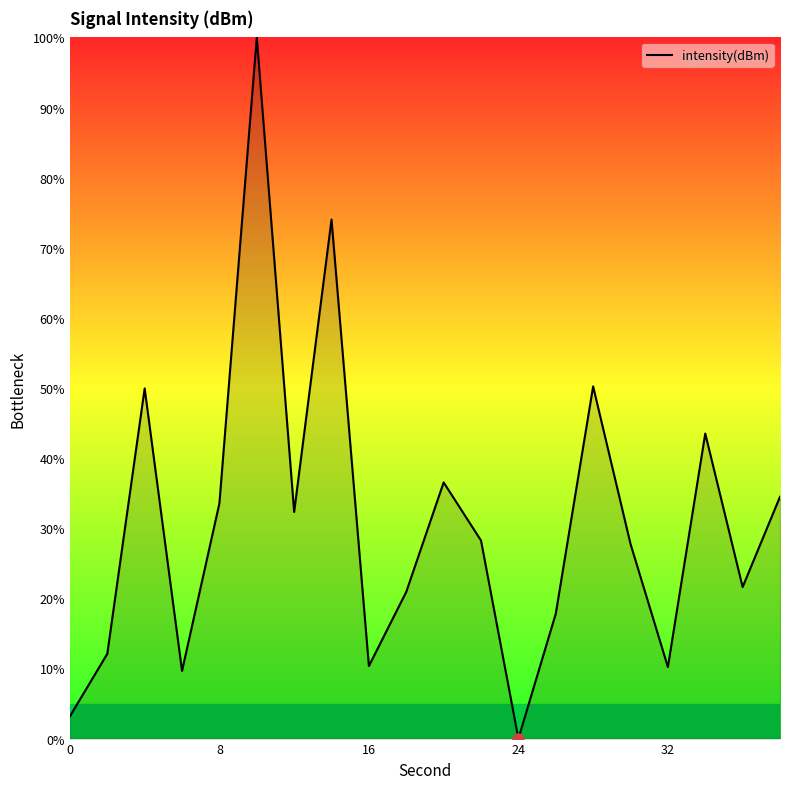

What is the difference between the maximum and minimum values?

100.0